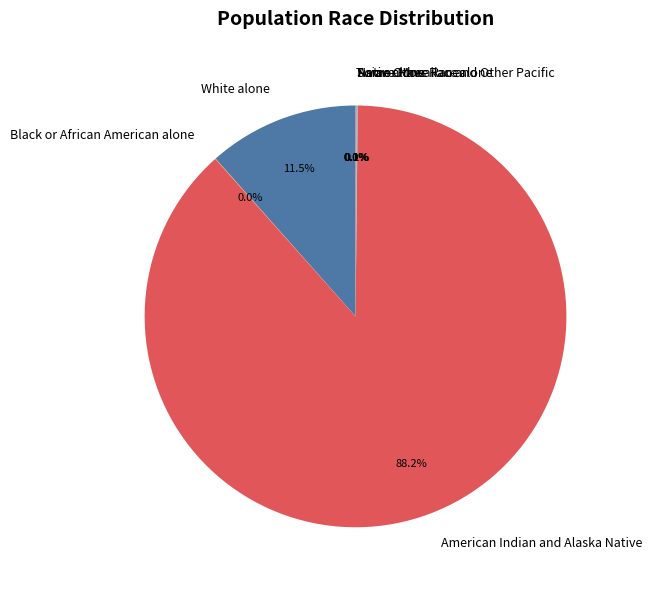

Is American Indian and Alaska Native the majority of the pie?

Yes